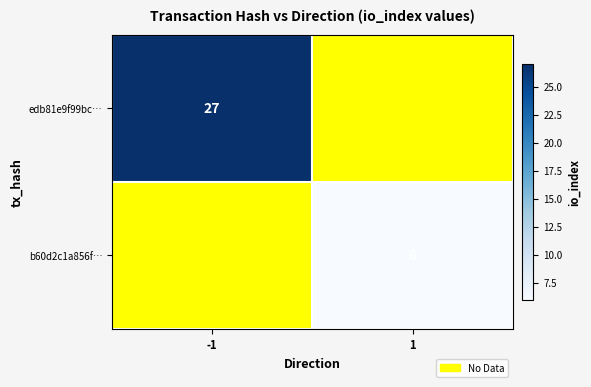

Is it true that b60d2c1a856f… equals 4 at 1?

False